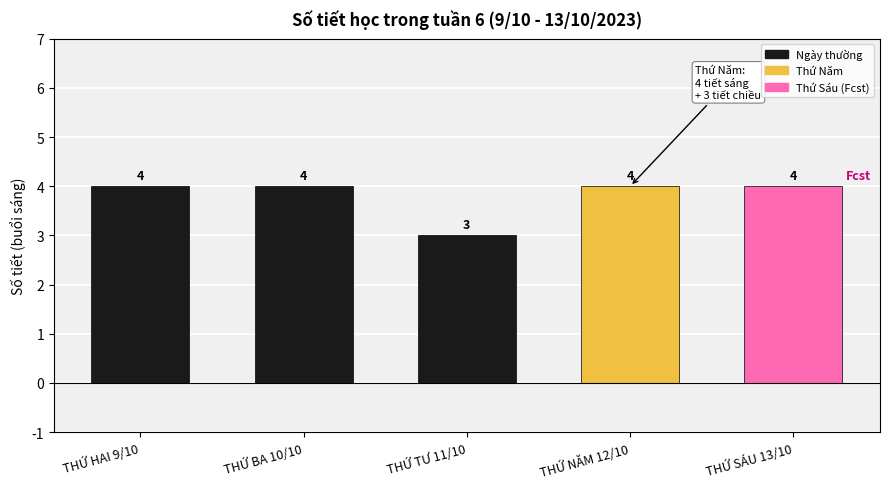

Which category has the lowest value across all series?

THỨ TƯ 11/10